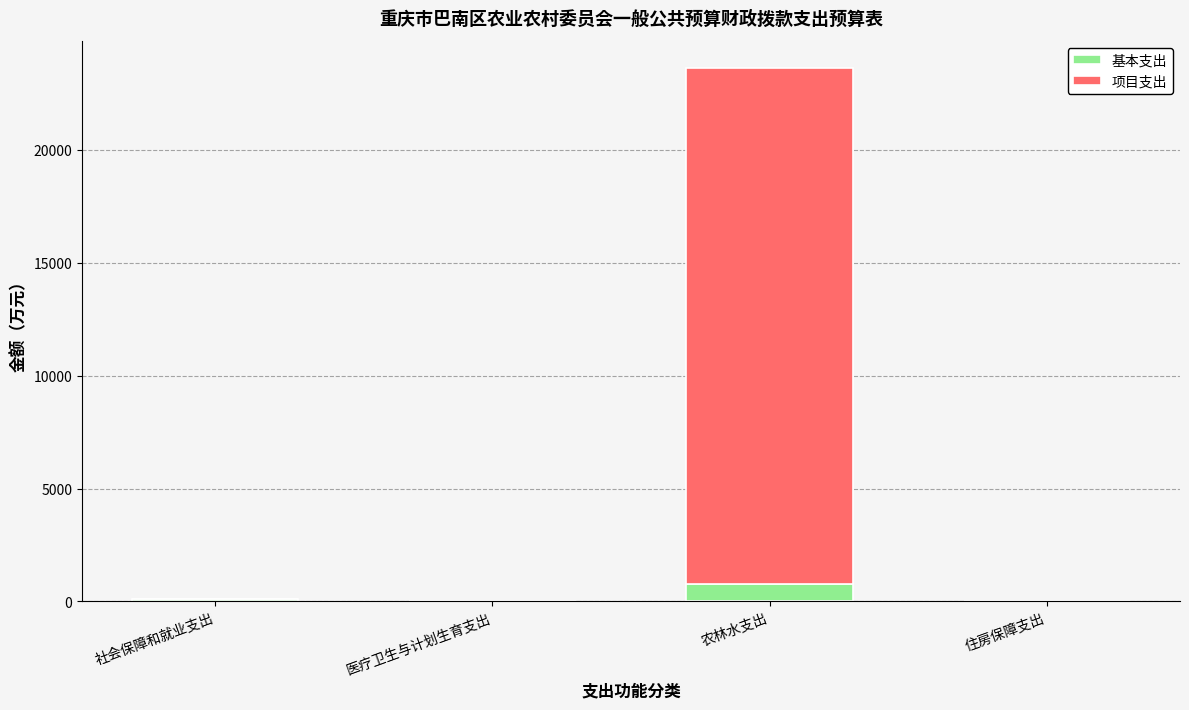

Count the number of categories in the chart.

4